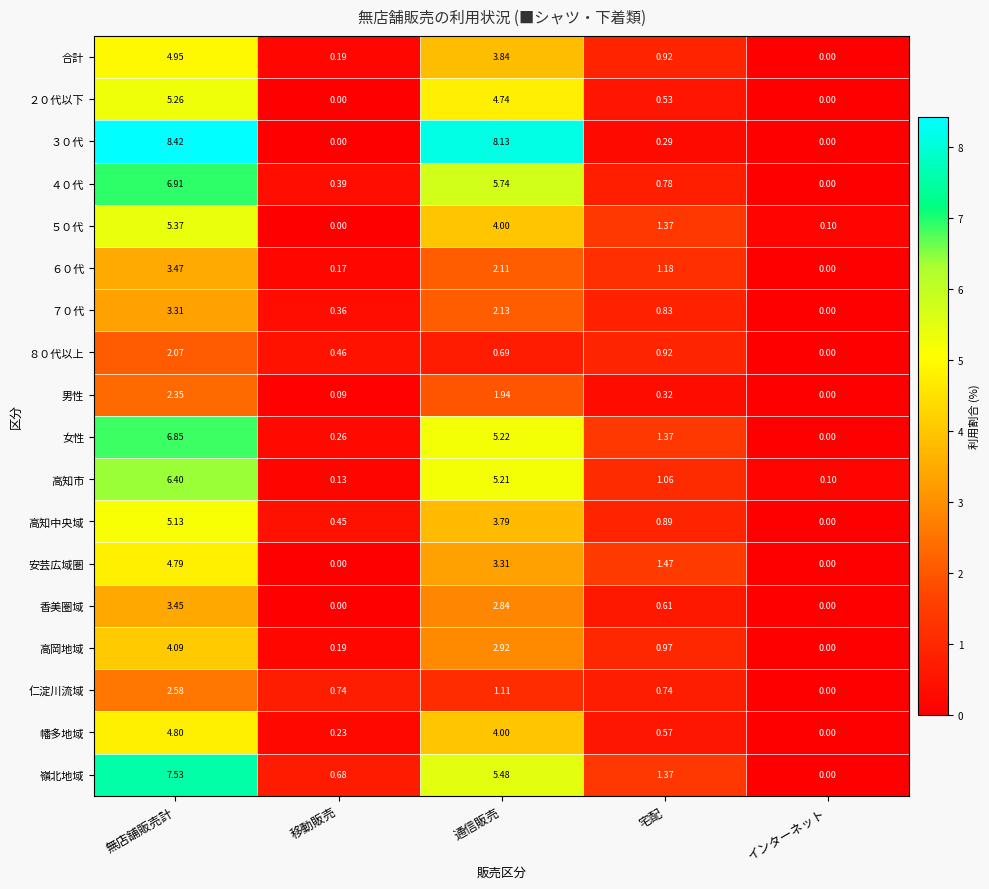

Where is ４０代 nearest to the value 3?

宅配